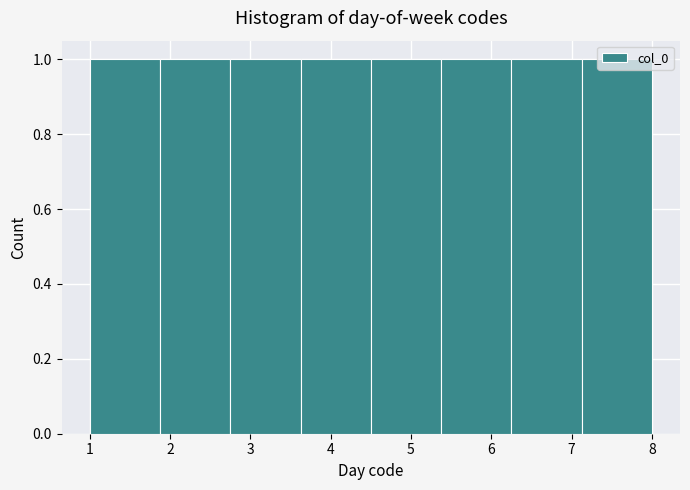

Reading left to right, list every bar in this chart as the range it spans on the x-axis followed by its height. Neither the bar edges nor the heights are printed on the chart, so give them approximately, as read against the axes.

1.0 to 1.9: 1
1.9 to 2.8: 1
2.8 to 3.6: 1
3.6 to 4.5: 1
4.5 to 5.4: 1
5.4 to 6.3: 1
6.3 to 7.1: 1
7.1 to 8.0: 1